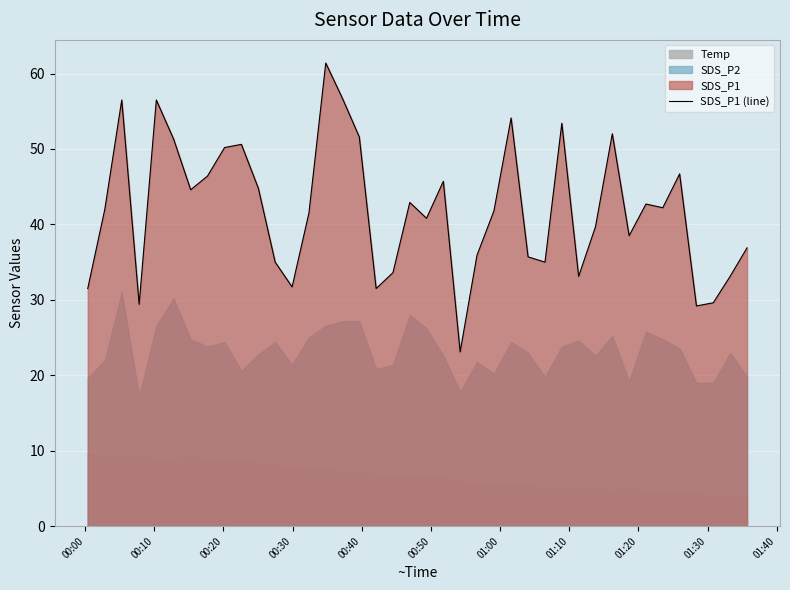

How many lines are shown in the chart?

1